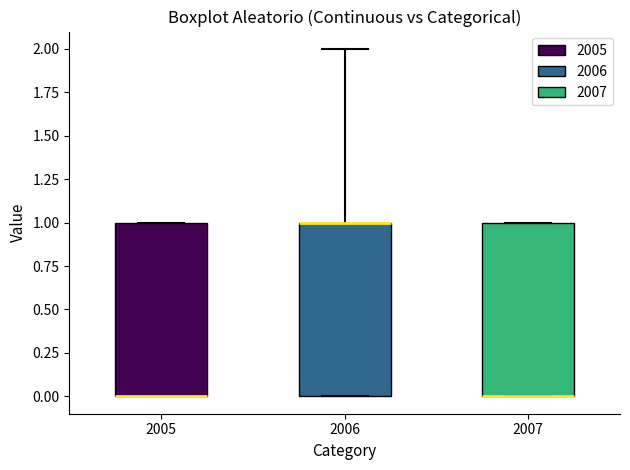

Where is the upper edge of the box at x = 2005 on the y-axis? The values are not printed on the chart, so give them approximately, as read against the axis.

1